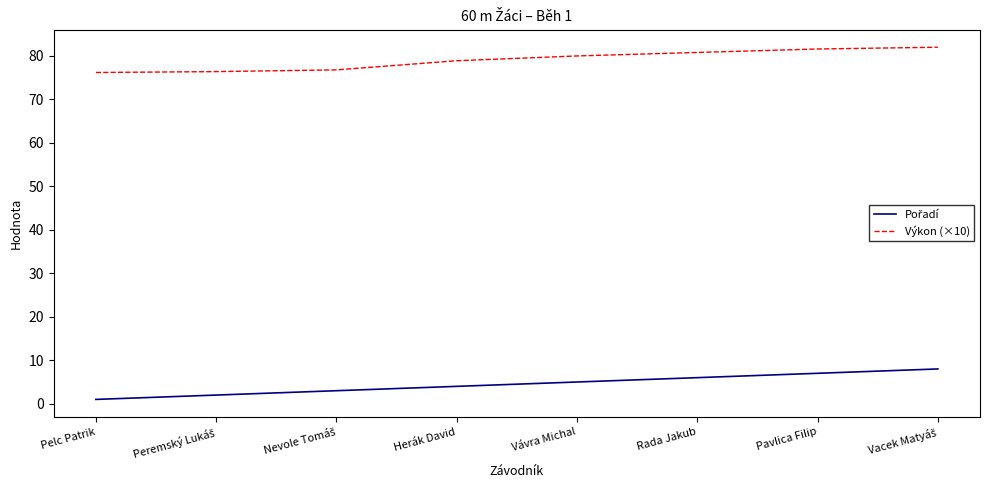

What is the difference between the maximum and minimum values in the Výkon (×10) series?

5.8